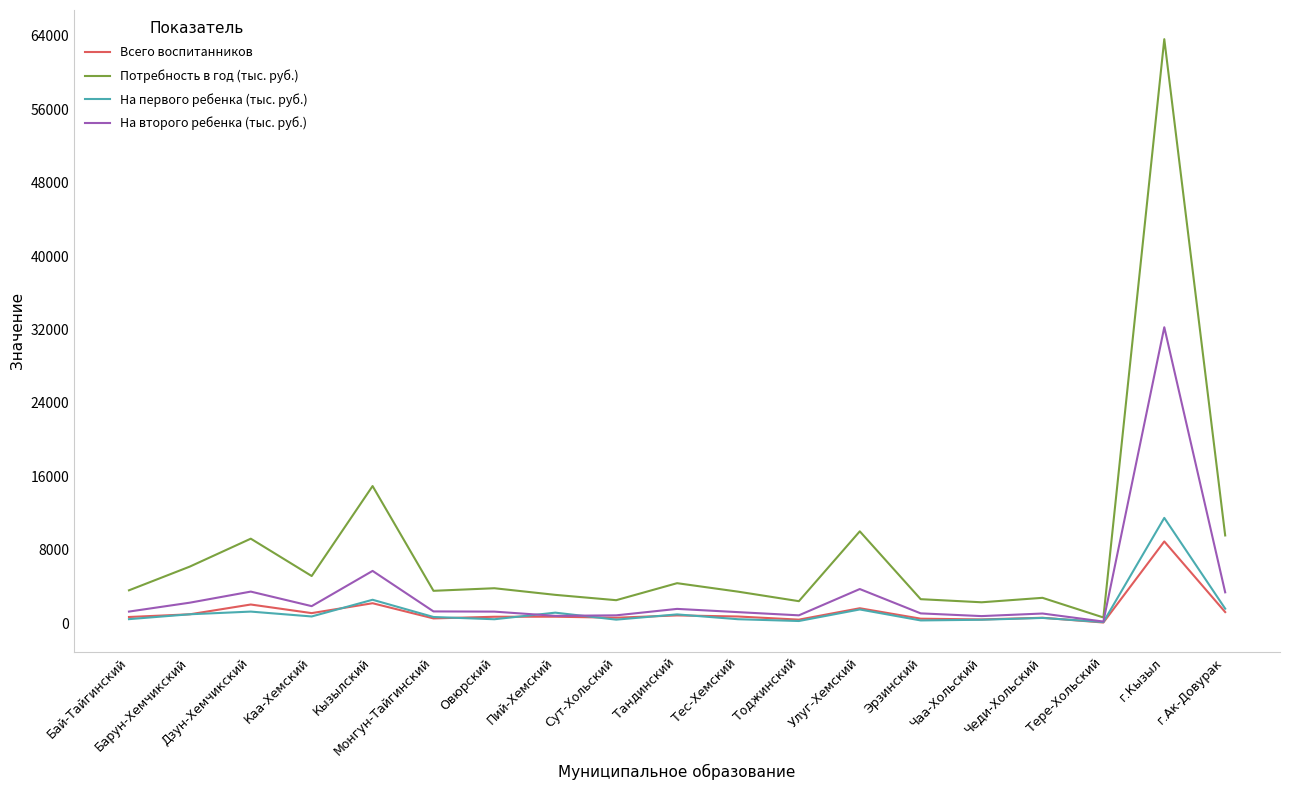

Is it true that Потребность в год (тыс. руб.) equals 63617.2 at г.Кызыл?

True